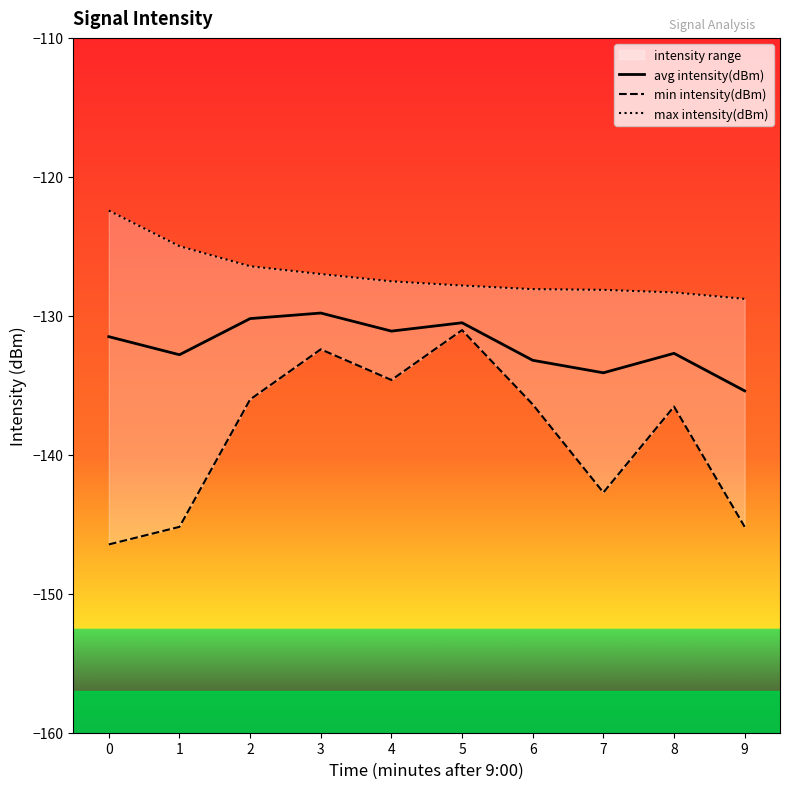

Rank the series by their average value, from lowest to highest.

min intensity(dBm), avg intensity(dBm), max intensity(dBm)